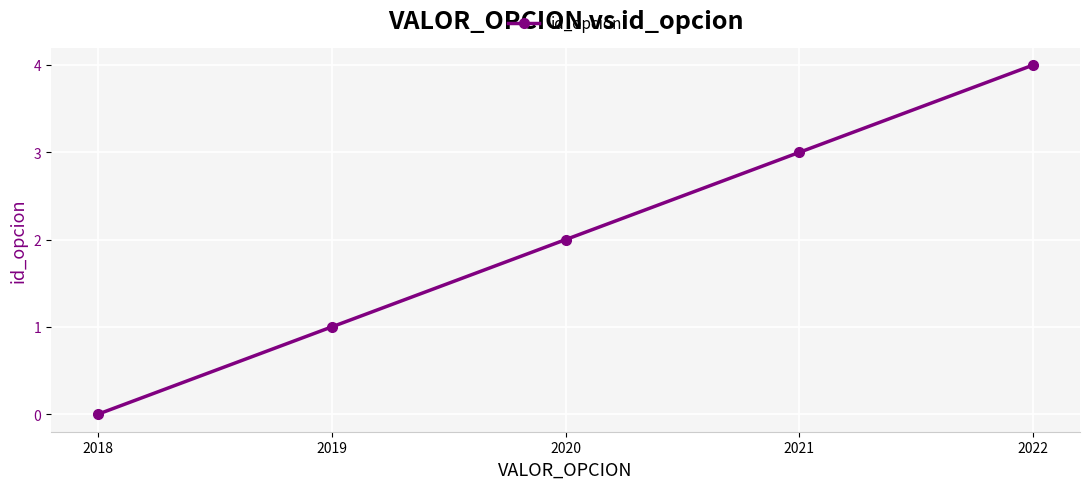

What is the difference between the values at 2022 and 2020?

2